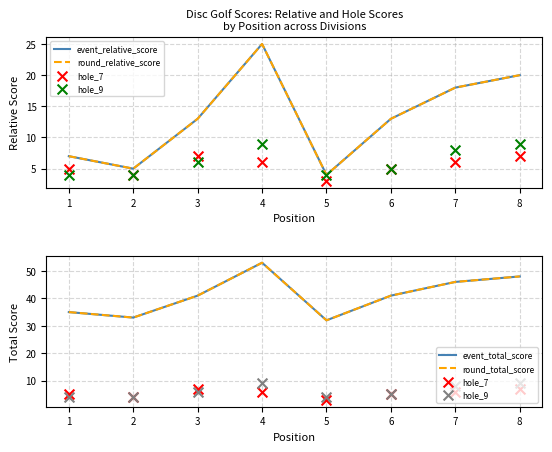

What are all the series names shown in the legend?

event_relative_score, round_relative_score, hole_7, hole_9, event_total_score, round_total_score